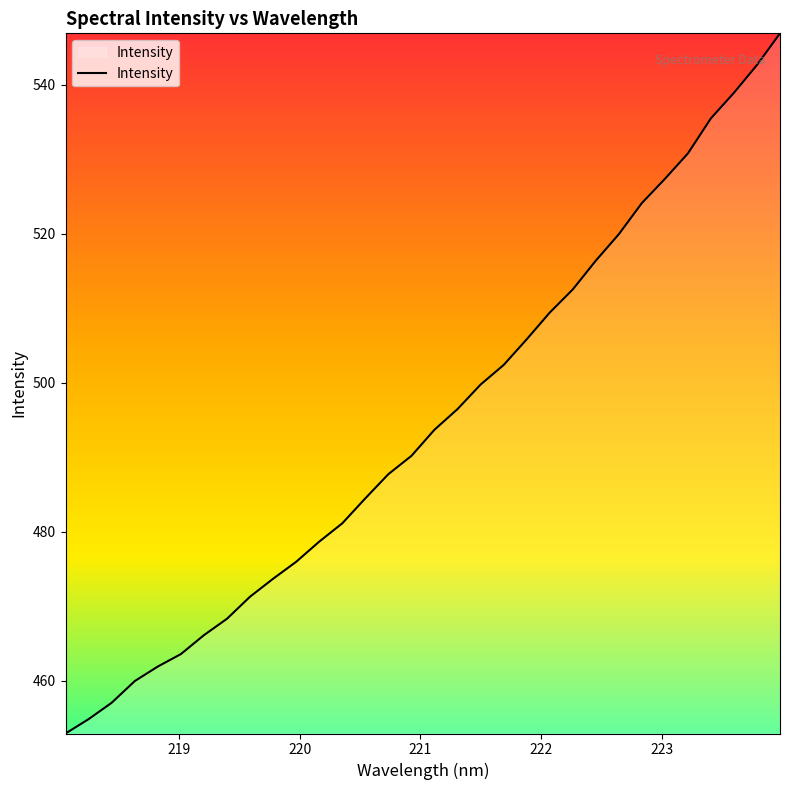

What is the maximum value shown in the chart?

546.9